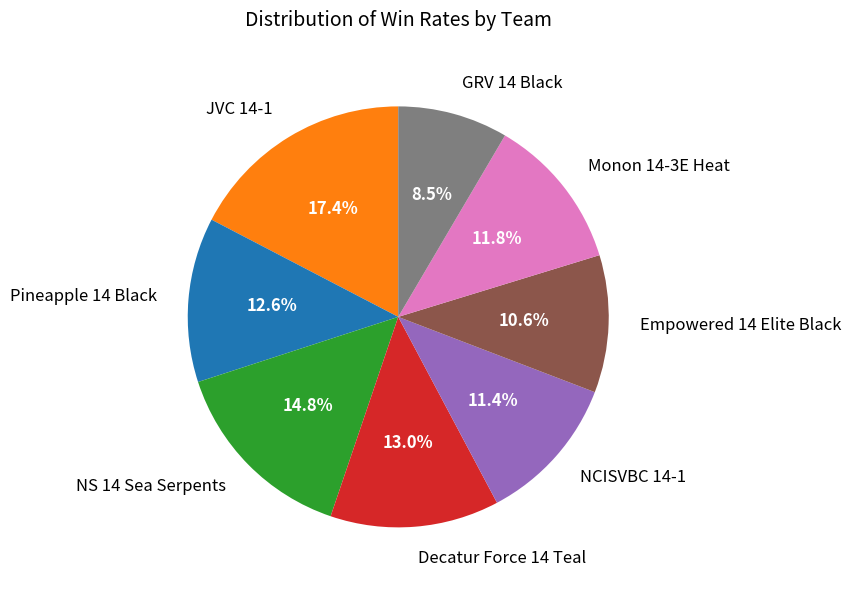

To the nearest percent, what is the difference between the Empowered 14 Elite Black and NCISVBC 14-1 slice percentages?

1%